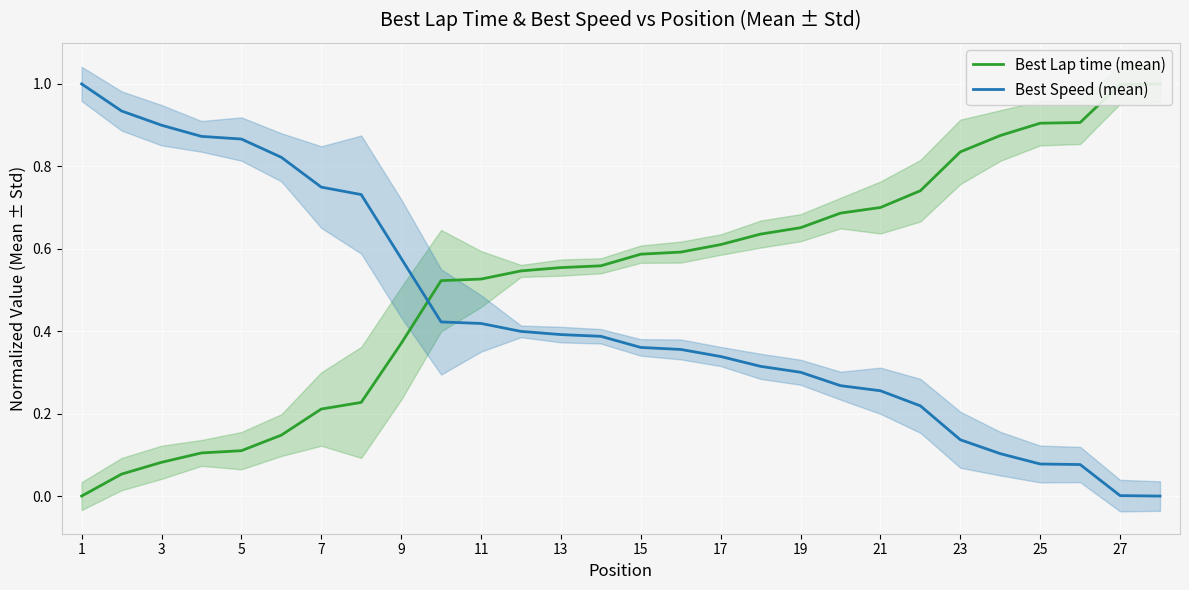

Reading right to left, extract all data points from this chart.

Best Lap time (mean): 1.0	1.0	0.9	0.9	0.9	0.8	0.7	0.7	0.7	0.7	0.6	0.6	0.6	0.6	0.6	0.6	0.5	0.5	0.5	0.4	0.2	0.2	0.1	0.1	0.1	0.1	0.1	0.0
Best Speed (mean): 0.0	0.0	0.1	0.1	0.1	0.1	0.2	0.3	0.3	0.3	0.3	0.3	0.4	0.4	0.4	0.4	0.4	0.4	0.4	0.6	0.7	0.7	0.8	0.9	0.9	0.9	0.9	1.0